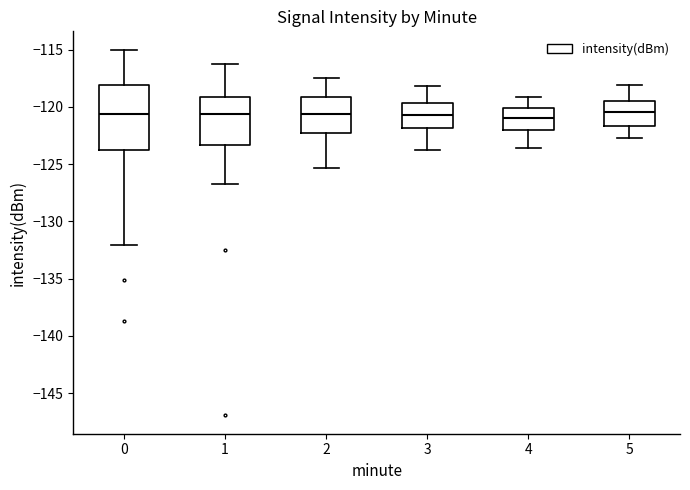

Where is the lower edge of the box at x = 5 on the y-axis? The values are not printed on the chart, so give them approximately, as read against the axis.

-121.5